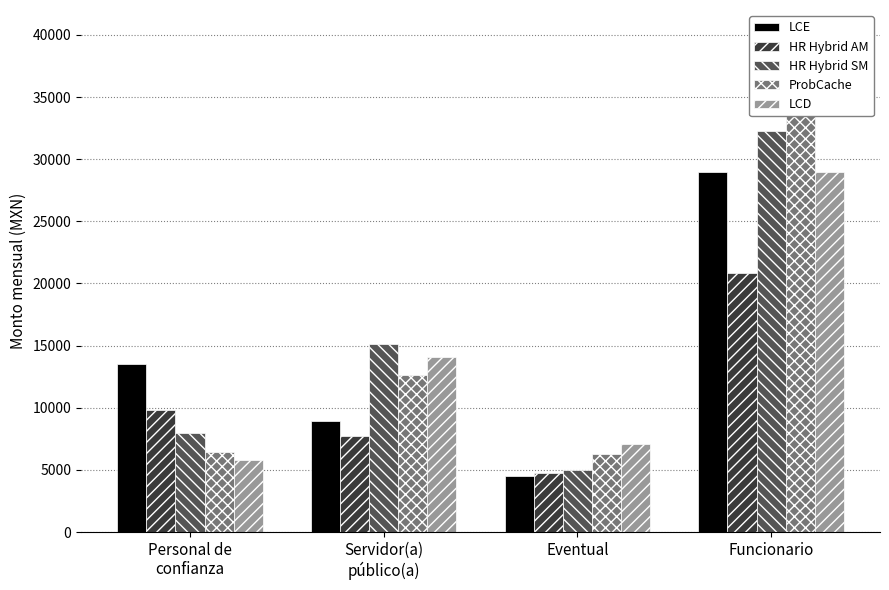

What are all the series names shown in the legend?

LCE, HR Hybrid AM, HR Hybrid SM, ProbCache, LCD